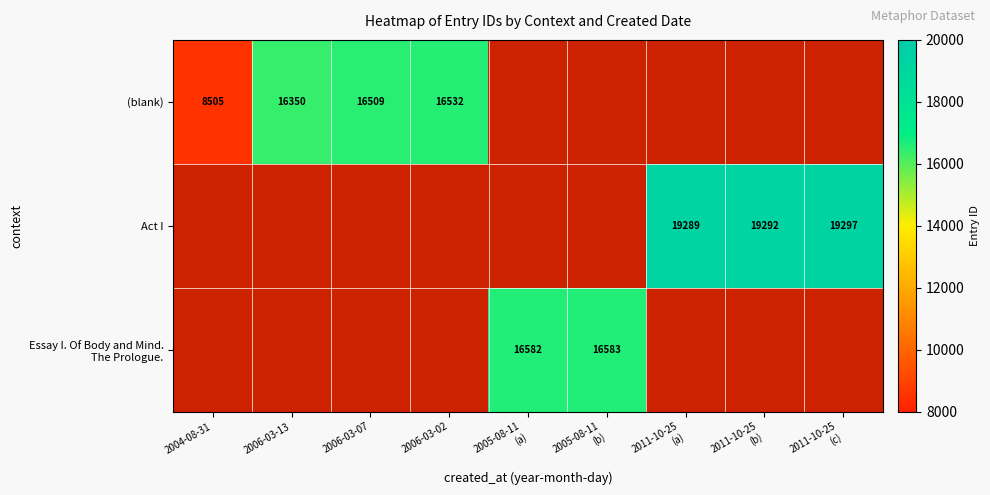

What is the smallest value displayed?

8505.0